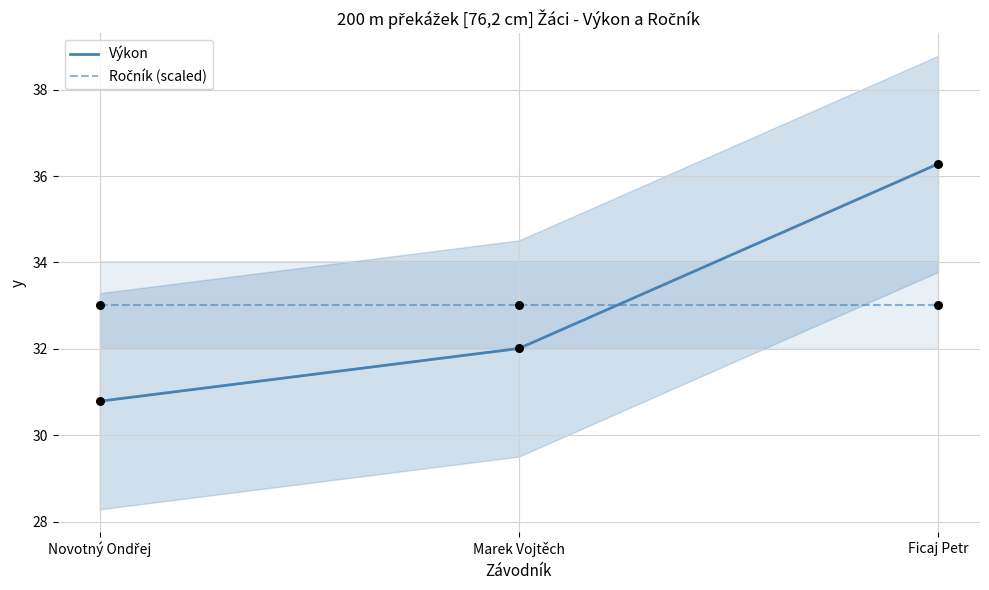

At which category is the sum across all series the highest?

Ficaj Petr